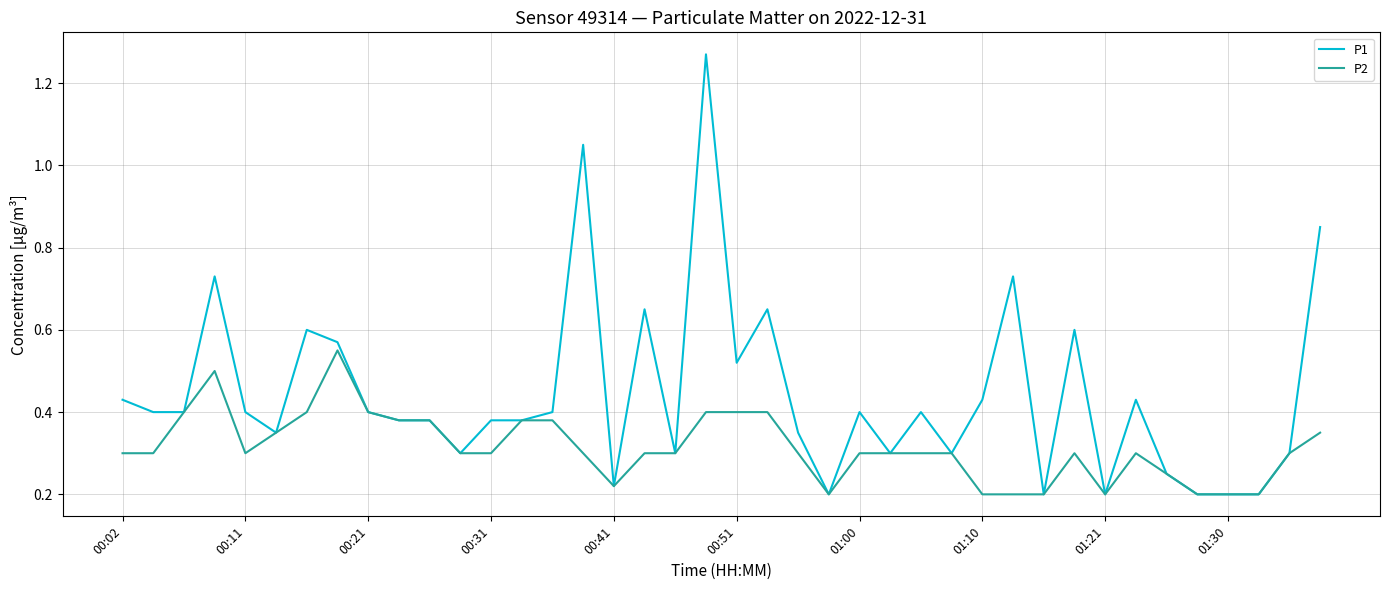

Which series has the largest total across all categories?

P1